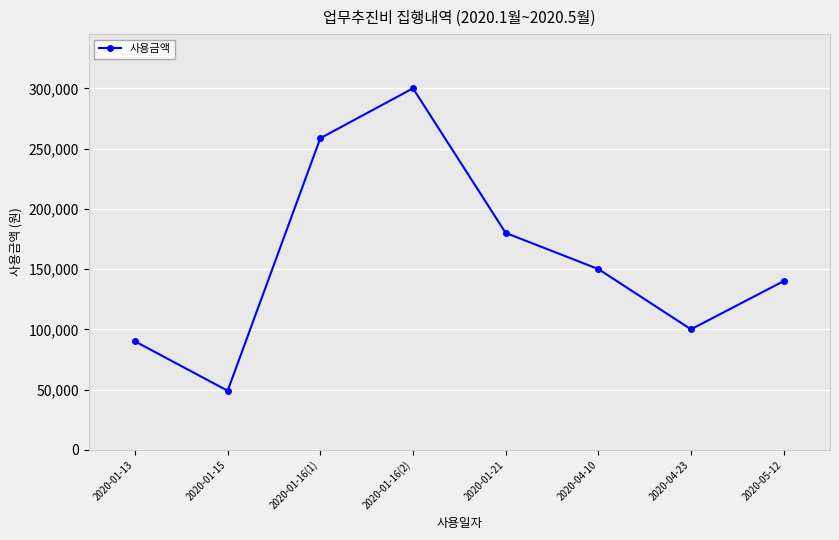

At which category does the chart reach its peak across all series?

2020-01-16(2)